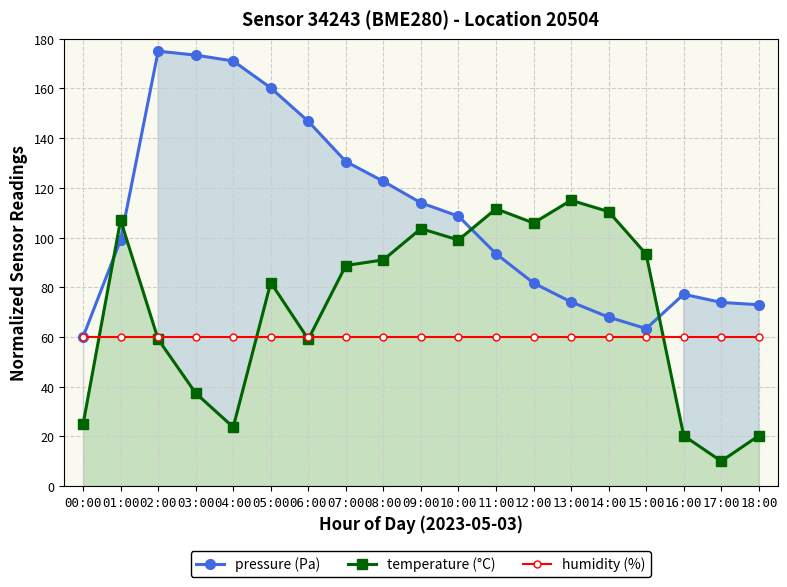

Reading left to right, list all the values displayed in this chart.

pressure (Pa): 00:00=60.0	01:00=99.0	02:00=175.0	03:00=173.4	04:00=171.1	05:00=160.2	06:00=146.8	07:00=130.6	08:00=122.6	09:00=114.0	10:00=108.6	11:00=93.5	12:00=81.7	13:00=74.1	14:00=68.0	15:00=63.4	16:00=77.2	17:00=73.9	18:00=73.0
temperature (°C): 00:00=24.8	01:00=107.0	02:00=59.1	03:00=37.4	04:00=23.7	05:00=81.9	06:00=59.1	07:00=88.8	08:00=91.0	09:00=103.6	10:00=99.0	11:00=111.6	12:00=105.9	13:00=115.0	14:00=110.4	15:00=93.3	16:00=20.3	17:00=10.0	18:00=20.3
humidity (%): 00:00=60.0	01:00=60.0	02:00=60.0	03:00=60.0	04:00=60.0	05:00=60.0	06:00=60.0	07:00=60.0	08:00=60.0	09:00=60.0	10:00=60.0	11:00=60.0	12:00=60.0	13:00=60.0	14:00=60.0	15:00=60.0	16:00=60.0	17:00=60.0	18:00=60.0